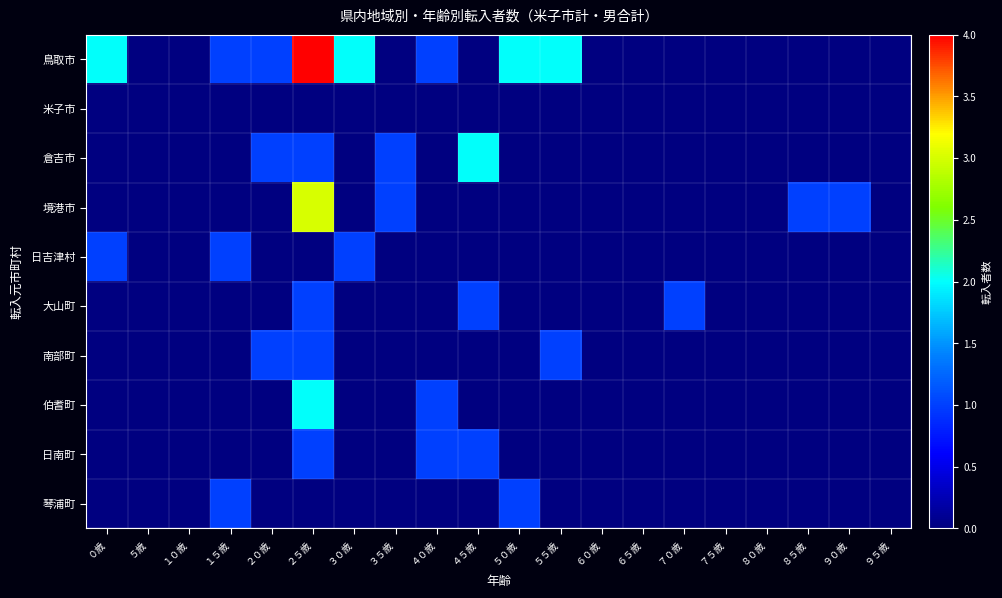

Reading left to right, list all the values displayed in this chart.

鳥取市: ０歳=2	５歳=0	１０歳=0	１５歳=1	２０歳=1	２５歳=4	３０歳=2	３５歳=0	４０歳=1	４５歳=0	５０歳=2	５５歳=2	６０歳=0	６５歳=0	７０歳=0	７５歳=0	８０歳=0	８５歳=0	９０歳=0	９５歳=0
米子市: ０歳=0	５歳=0	１０歳=0	１５歳=0	２０歳=0	２５歳=0	３０歳=0	３５歳=0	４０歳=0	４５歳=0	５０歳=0	５５歳=0	６０歳=0	６５歳=0	７０歳=0	７５歳=0	８０歳=0	８５歳=0	９０歳=0	９５歳=0
倉吉市: ０歳=0	５歳=0	１０歳=0	１５歳=0	２０歳=1	２５歳=1	３０歳=0	３５歳=1	４０歳=0	４５歳=2	５０歳=0	５５歳=0	６０歳=0	６５歳=0	７０歳=0	７５歳=0	８０歳=0	８５歳=0	９０歳=0	９５歳=0
境港市: ０歳=0	５歳=0	１０歳=0	１５歳=0	２０歳=0	２５歳=3	３０歳=0	３５歳=1	４０歳=0	４５歳=0	５０歳=0	５５歳=0	６０歳=0	６５歳=0	７０歳=0	７５歳=0	８０歳=0	８５歳=1	９０歳=1	９５歳=0
日吉津村: ０歳=1	５歳=0	１０歳=0	１５歳=1	２０歳=0	２５歳=0	３０歳=1	３５歳=0	４０歳=0	４５歳=0	５０歳=0	５５歳=0	６０歳=0	６５歳=0	７０歳=0	７５歳=0	８０歳=0	８５歳=0	９０歳=0	９５歳=0
大山町: ０歳=0	５歳=0	１０歳=0	１５歳=0	２０歳=0	２５歳=1	３０歳=0	３５歳=0	４０歳=0	４５歳=1	５０歳=0	５５歳=0	６０歳=0	６５歳=0	７０歳=1	７５歳=0	８０歳=0	８５歳=0	９０歳=0	９５歳=0
南部町: ０歳=0	５歳=0	１０歳=0	１５歳=0	２０歳=1	２５歳=1	３０歳=0	３５歳=0	４０歳=0	４５歳=0	５０歳=0	５５歳=1	６０歳=0	６５歳=0	７０歳=0	７５歳=0	８０歳=0	８５歳=0	９０歳=0	９５歳=0
伯耆町: ０歳=0	５歳=0	１０歳=0	１５歳=0	２０歳=0	２５歳=2	３０歳=0	３５歳=0	４０歳=1	４５歳=0	５０歳=0	５５歳=0	６０歳=0	６５歳=0	７０歳=0	７５歳=0	８０歳=0	８５歳=0	９０歳=0	９５歳=0
日南町: ０歳=0	５歳=0	１０歳=0	１５歳=0	２０歳=0	２５歳=1	３０歳=0	３５歳=0	４０歳=1	４５歳=1	５０歳=0	５５歳=0	６０歳=0	６５歳=0	７０歳=0	７５歳=0	８０歳=0	８５歳=0	９０歳=0	９５歳=0
琴浦町: ０歳=0	５歳=0	１０歳=0	１５歳=1	２０歳=0	２５歳=0	３０歳=0	３５歳=0	４０歳=0	４５歳=0	５０歳=1	５５歳=0	６０歳=0	６５歳=0	７０歳=0	７５歳=0	８０歳=0	８５歳=0	９０歳=0	９５歳=0